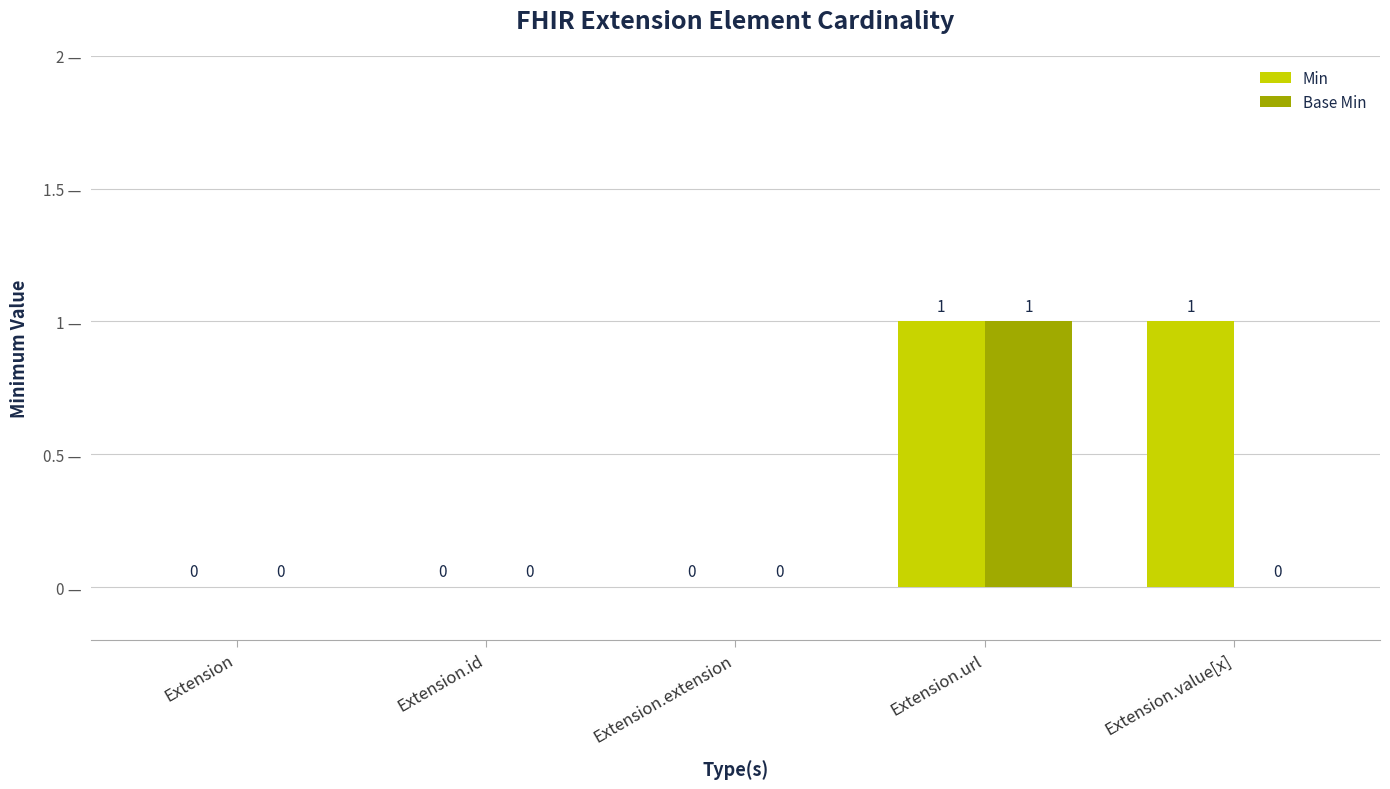

Is it true that Base Min equals 0 at Extension.id?

True